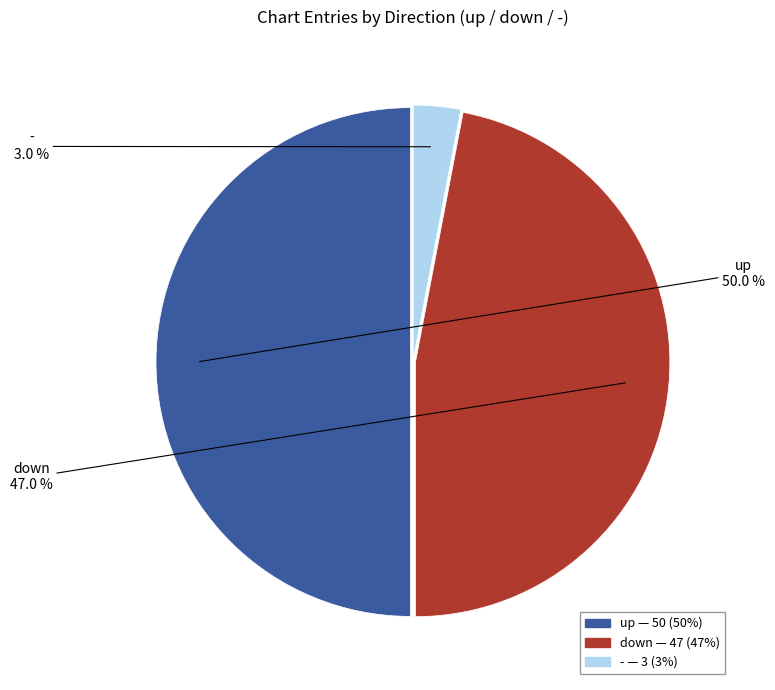

Which slice is the largest?

up